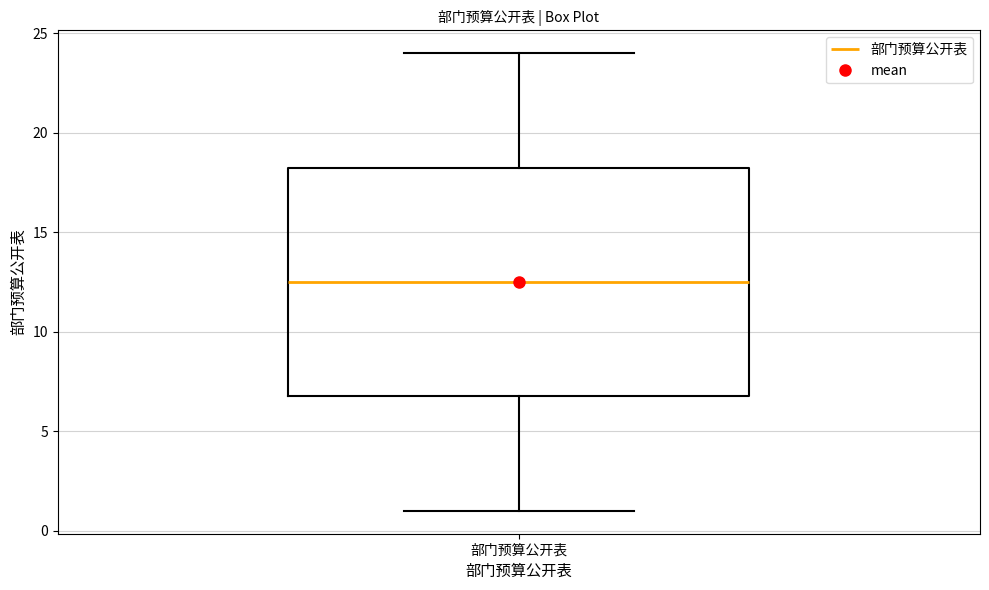

Where is the upper edge of the box for 部门预算公开表 on the y-axis? The values are not printed on the chart, so give them approximately, as read against the axis.

18.5